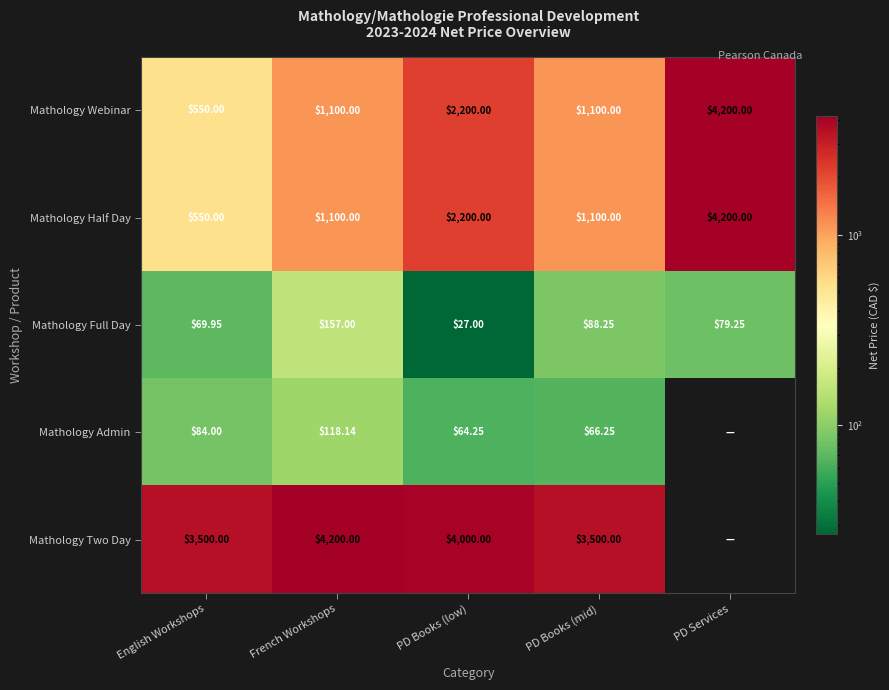

Is the value of Mathology Half Day at PD Services greater than the value of Mathology Full Day at English Workshops?

Yes